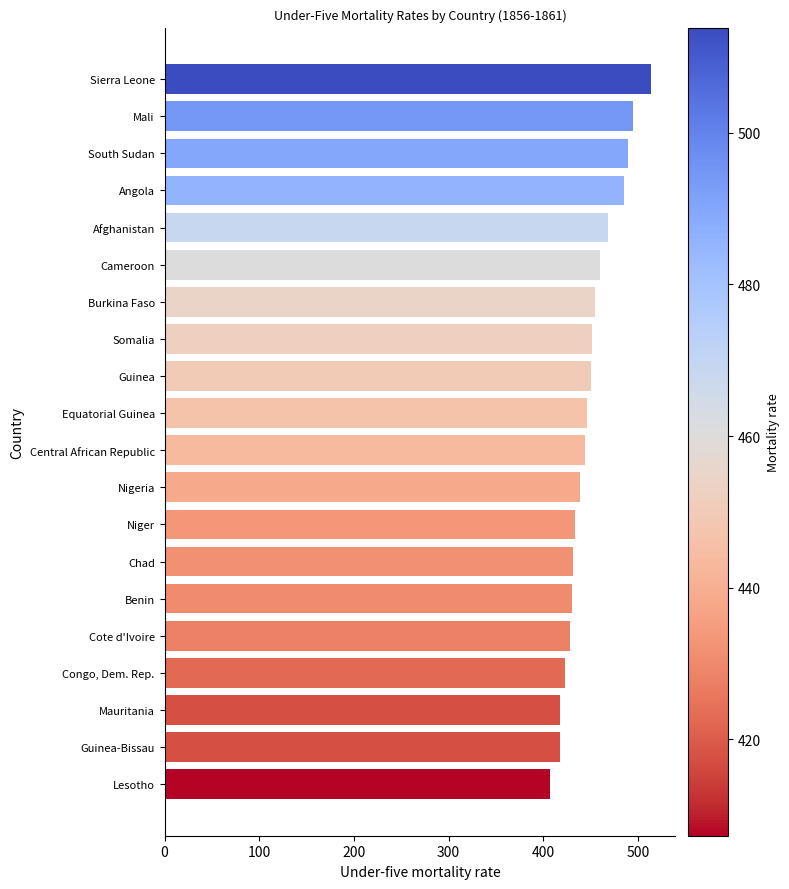

Is it true that the value at Sierra Leone is 690.7?

False